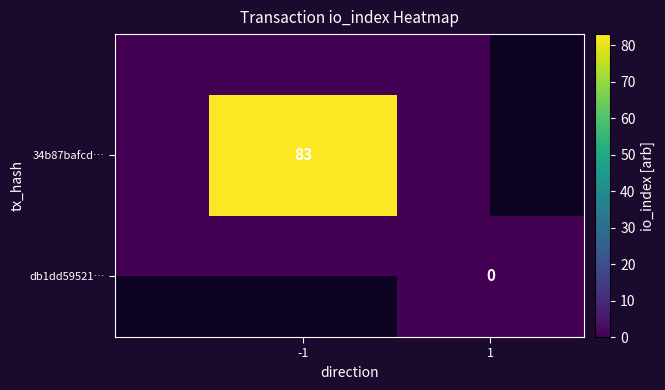

Which series has the largest total across all categories?

34b87bafcd86b76a54816ead79f17b9851d1864